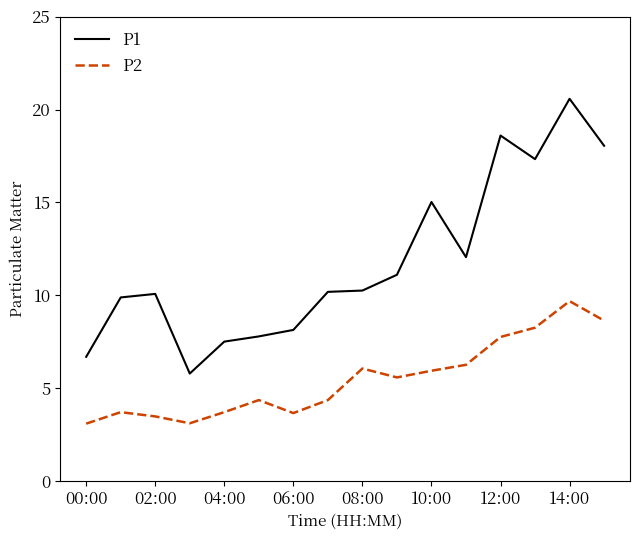

Which series has the largest total across all categories?

P1